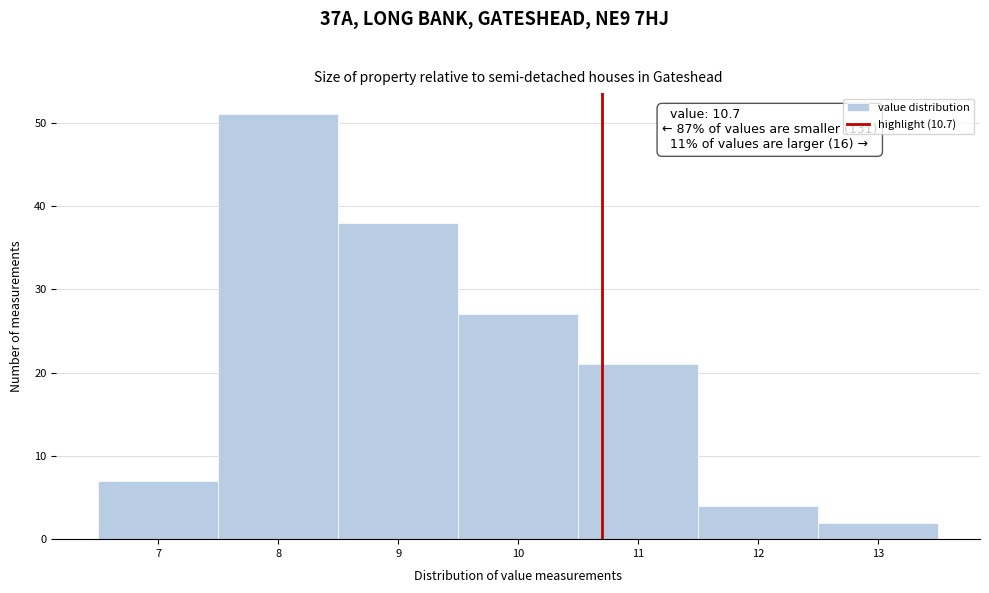

Over which range of the x-axis is the bar tallest?

7.5 to 8.5